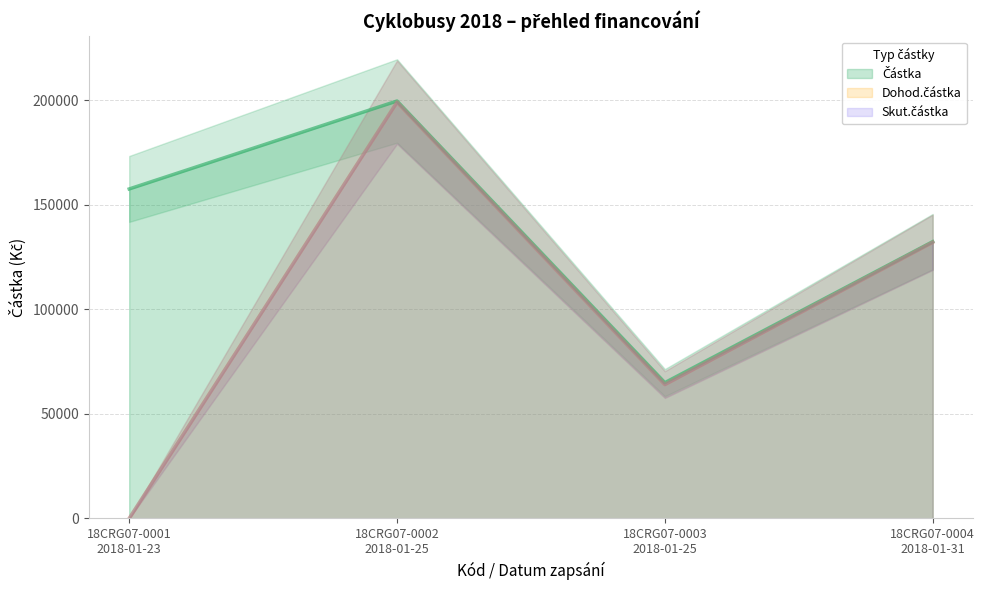

True or false: Dohod.částka and Částka intersect in this chart.

False